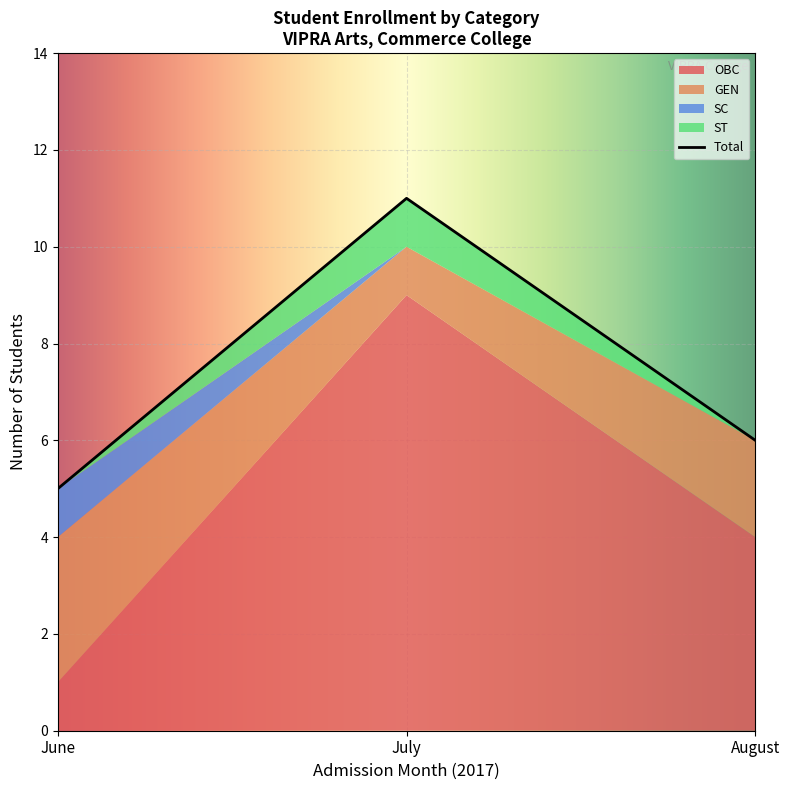

The chart shows a value of 1 at ST. True or false?

False